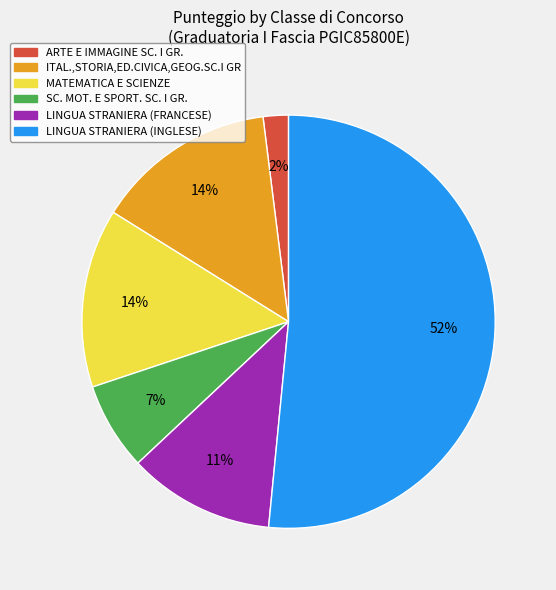

To the nearest percent, what is the difference between the ARTE E IMMAGINE SC. I GR. and MATEMATICA E SCIENZE slice percentages?

12%